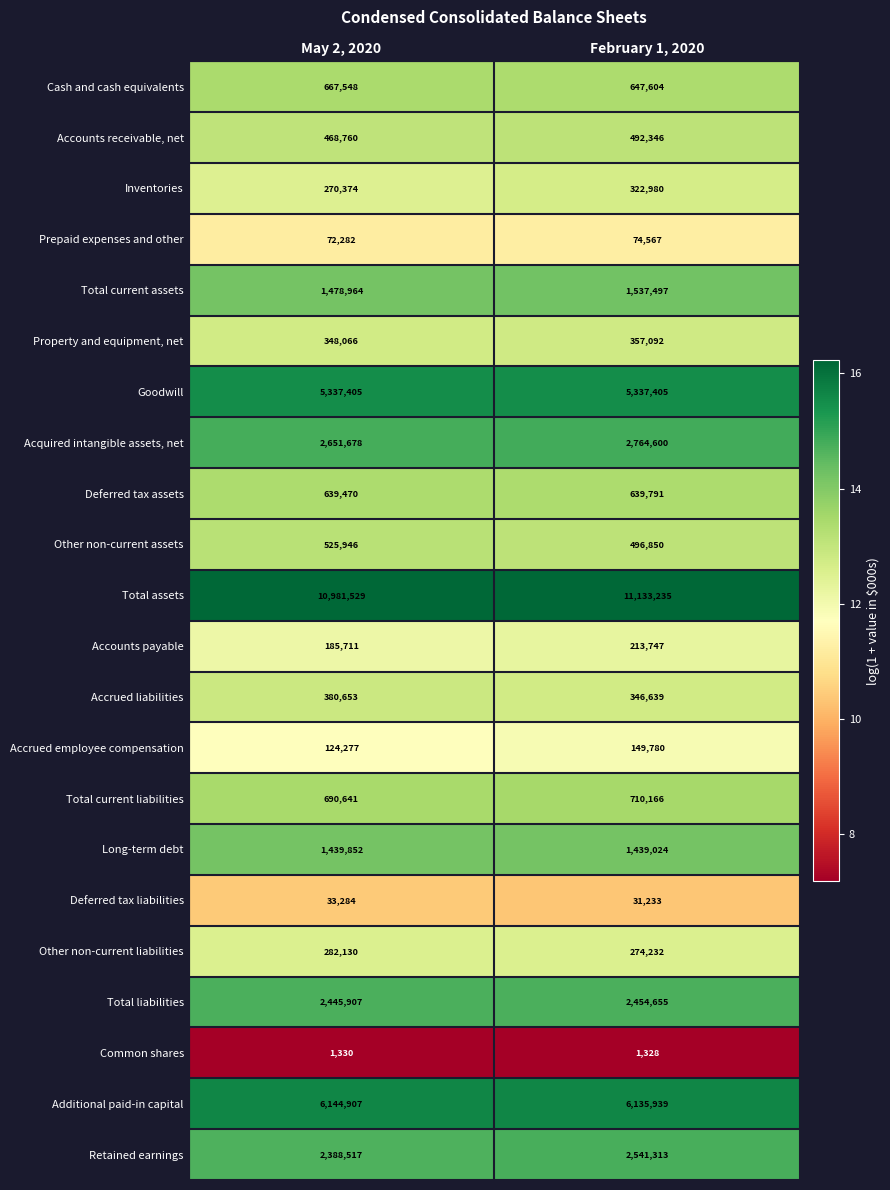

Between May 2, 2020 and February 1, 2020, which series saw the biggest shift?

Retained earnings